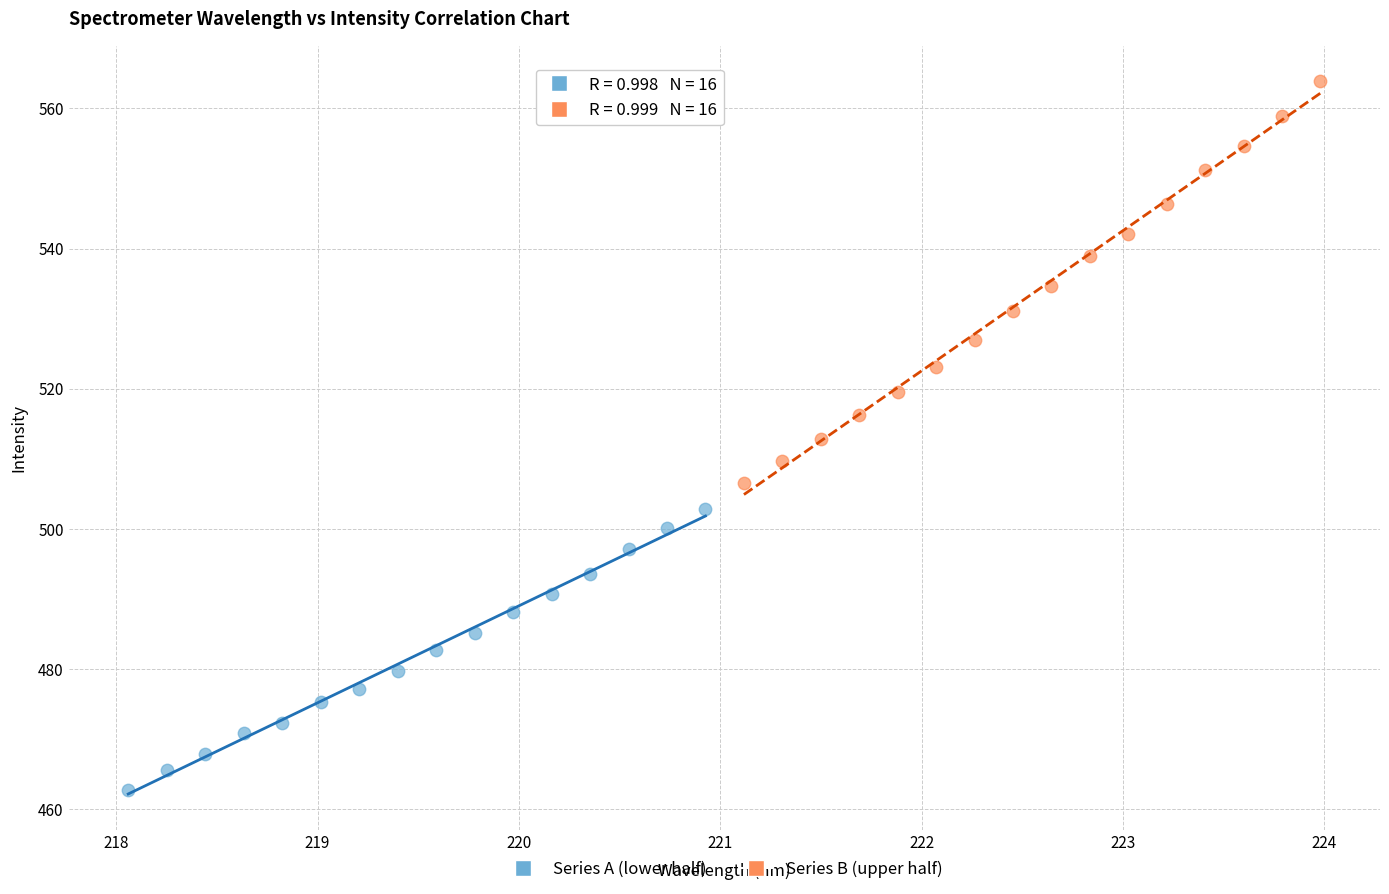

Which series reaches the maximum Y coordinate?

Series B (upper half)